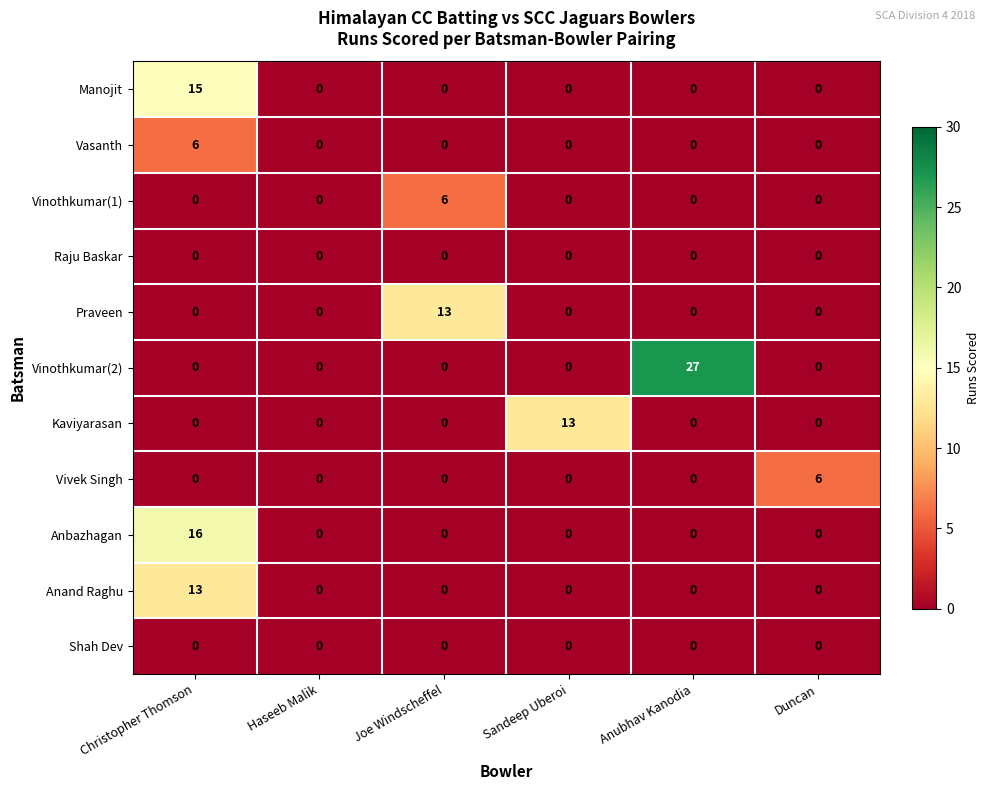

Which series changed the most between Joe Windscheffel and Duncan?

Praveen